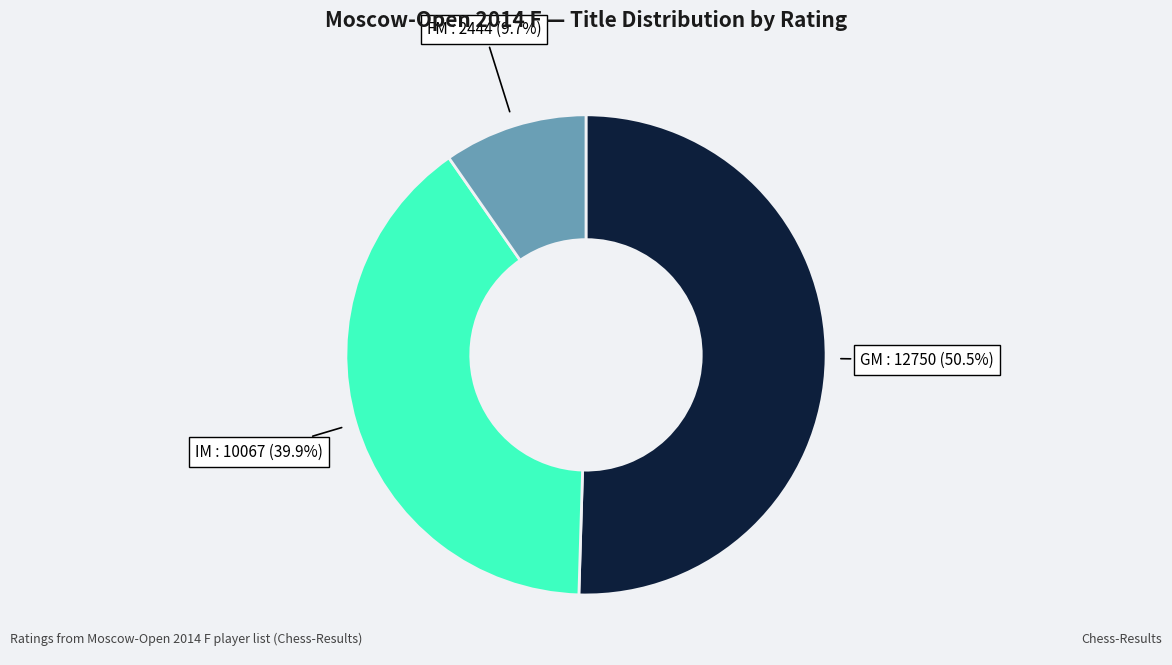

Is there any slice that represents more than half of the pie?

Yes